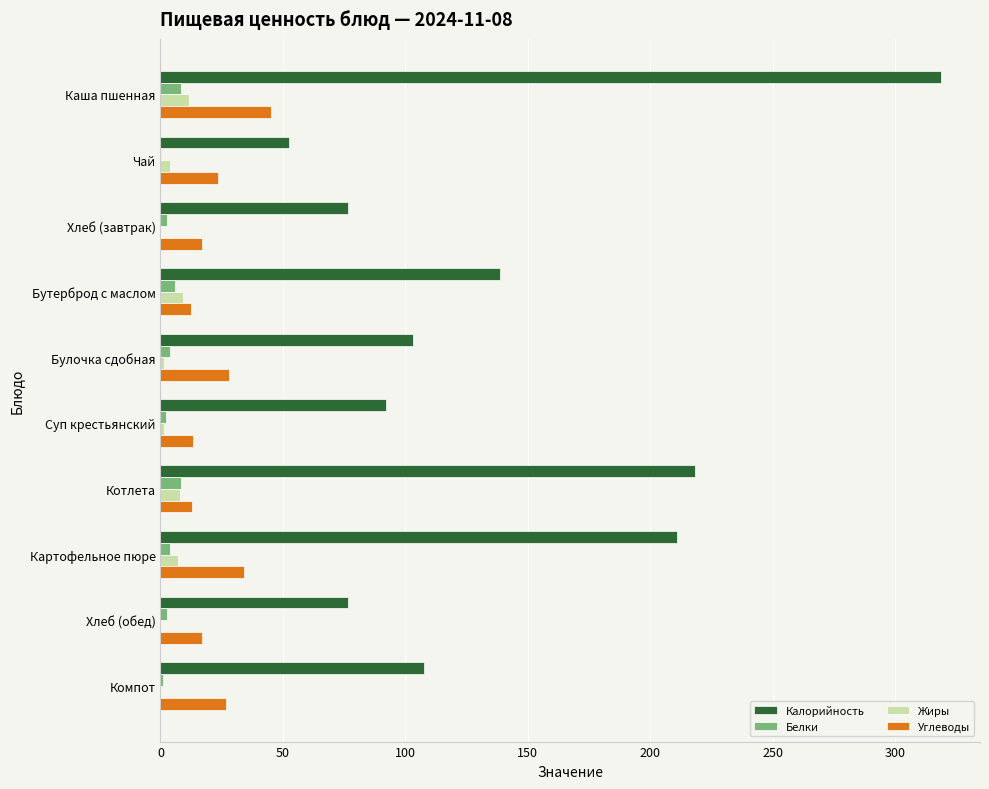

Which series has the largest total across all categories?

Калорийность